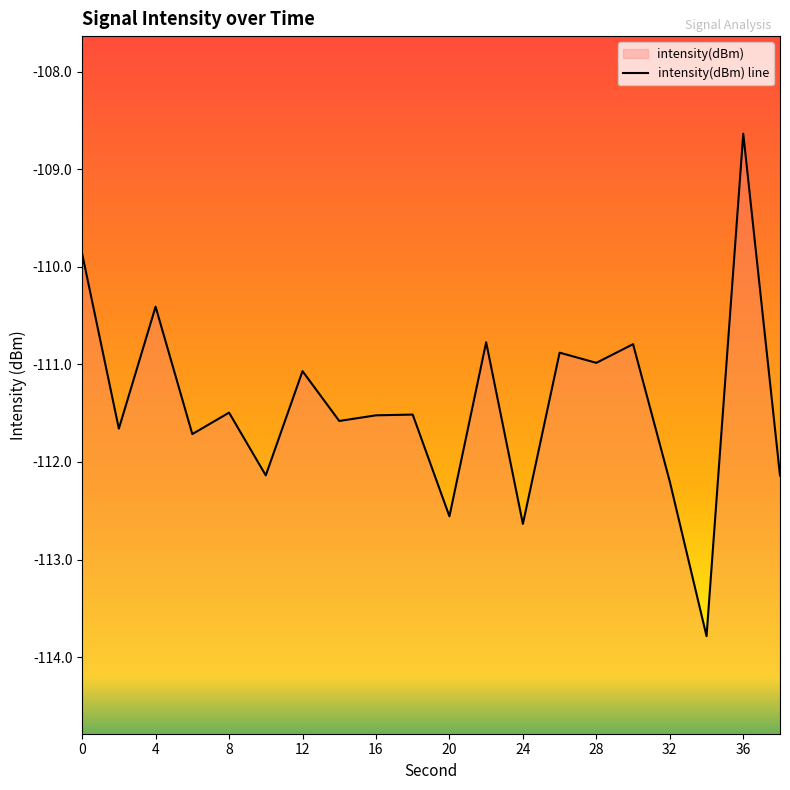

What is the difference between the maximum and minimum values?

5.1